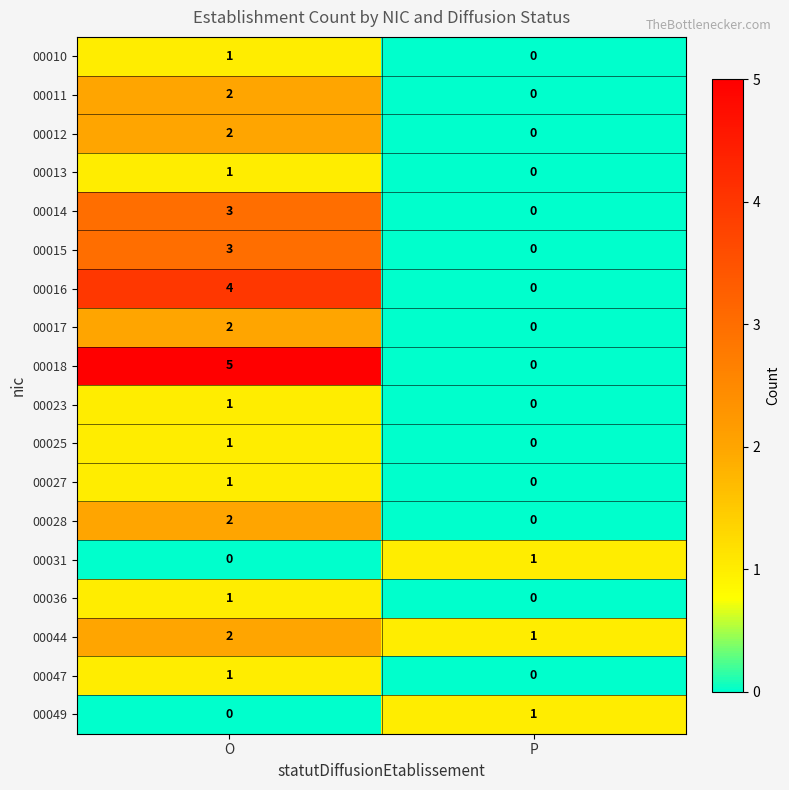

How many data points does each series have?

2